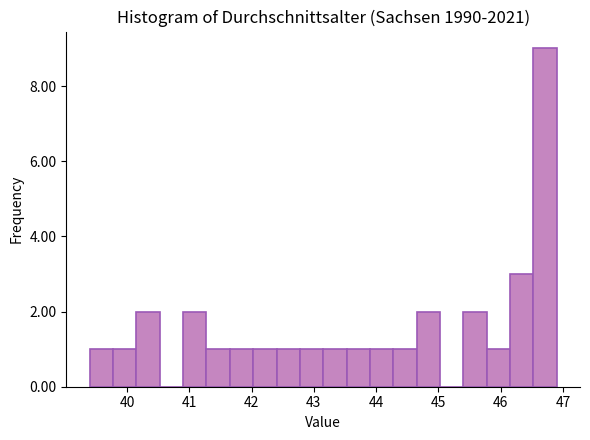

Read against the x-axis, roughly where is the centre of the tallest bar?

46.7